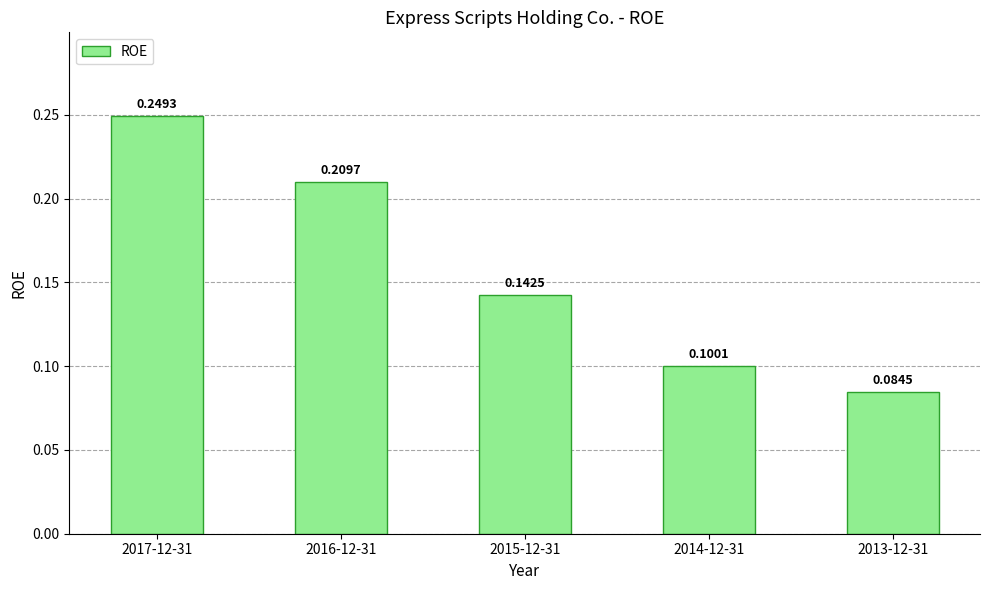

Rank the categories by value from lowest to highest.

2013-12-31, 2014-12-31, 2015-12-31, 2016-12-31, 2017-12-31